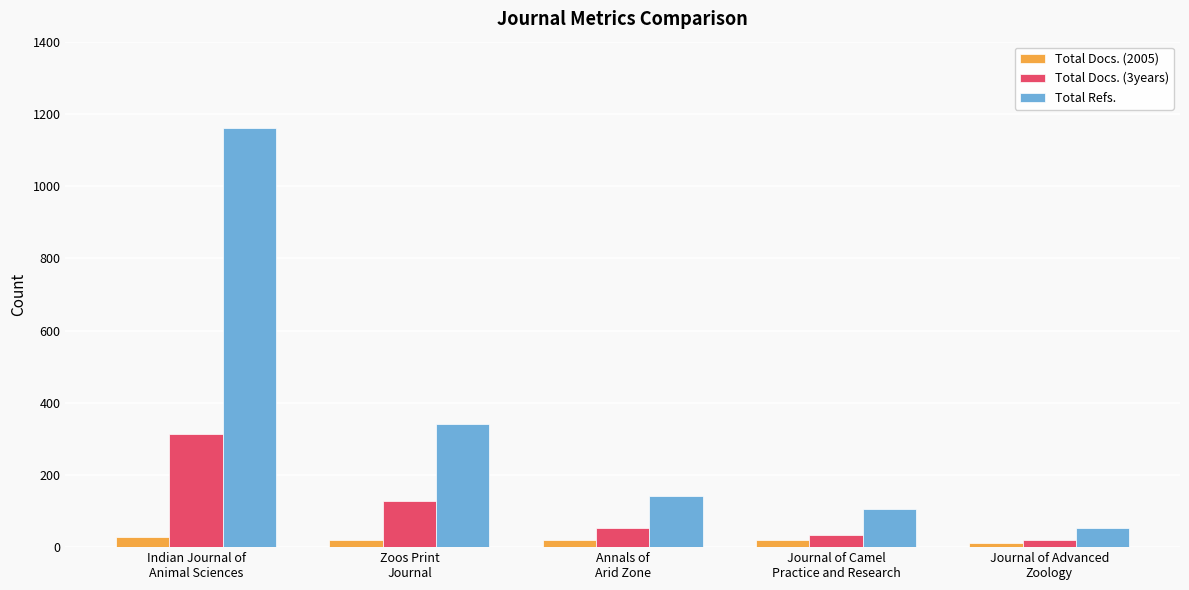

What is the difference between the Total Refs. values at Journal of Advanced
Zoology and Journal of Camel
Practice and Research?

52